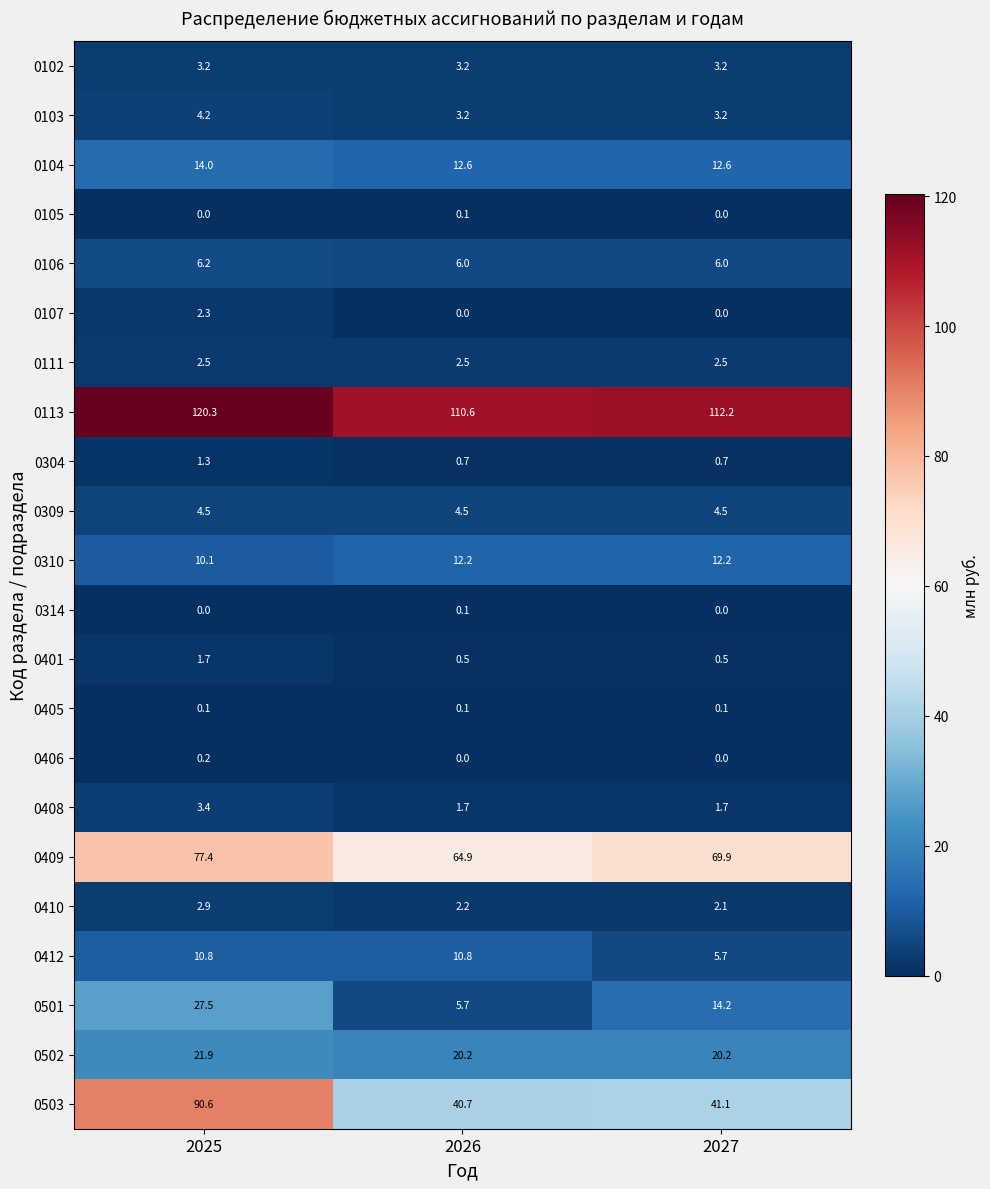

Which series has the widest spread of values?

0503